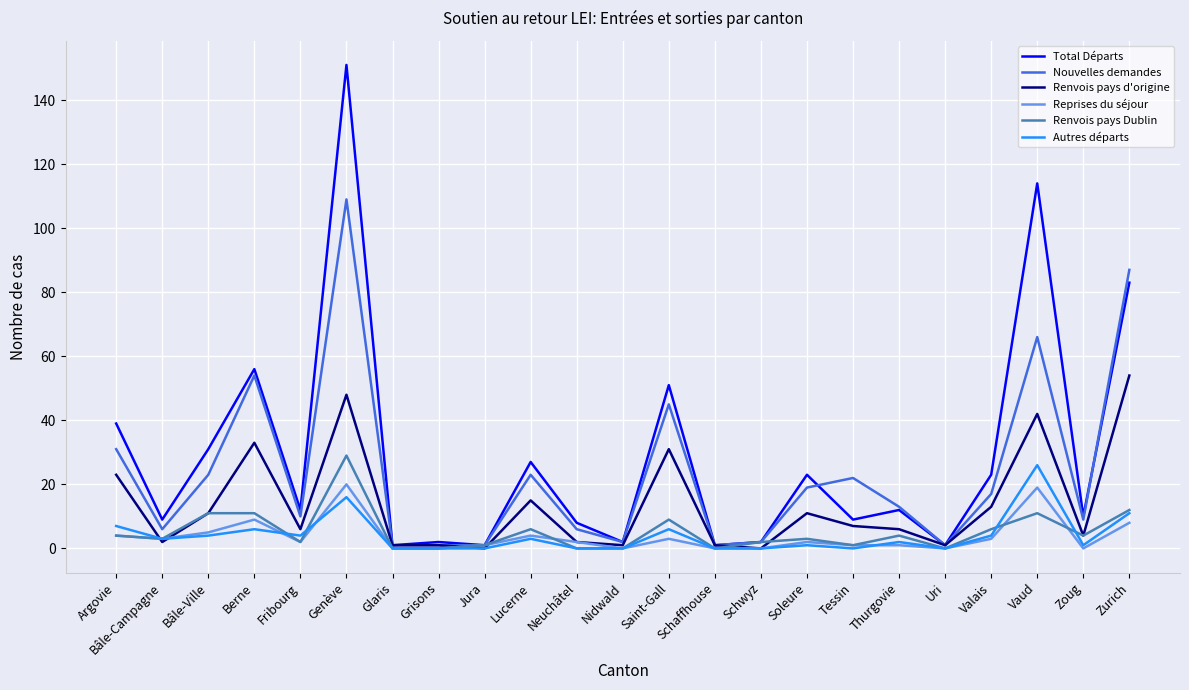

List the series in order of their peak value, lowest first.

Reprises du séjour, Autres départs, Renvois pays Dublin, Renvois pays d'origine, Nouvelles demandes, Total Départs